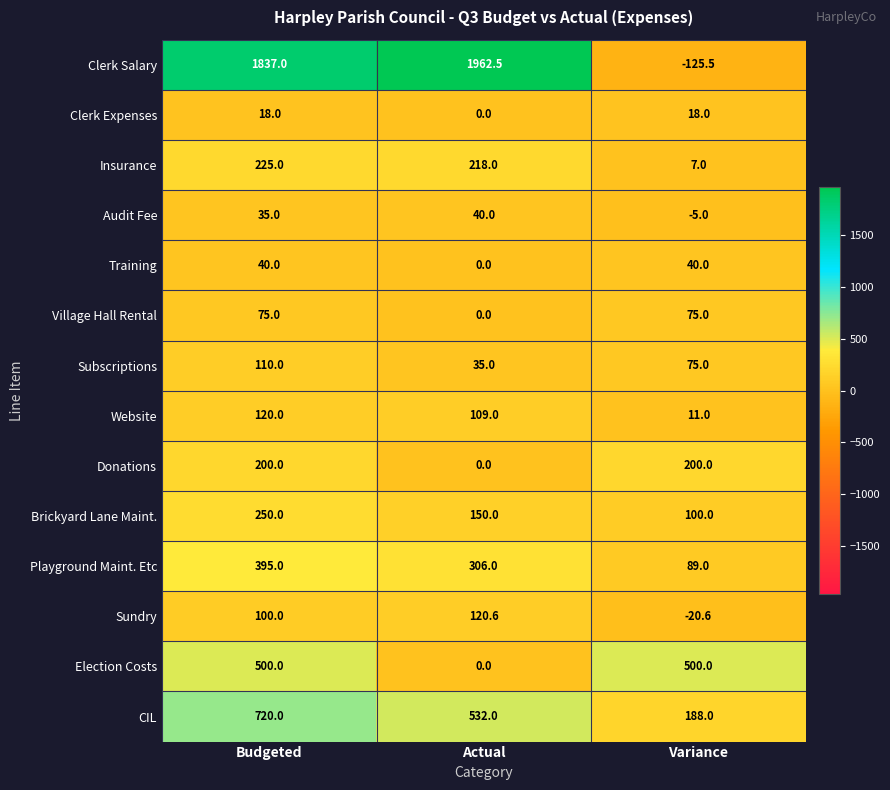

Which series has the widest spread of values?

Clerk Salary